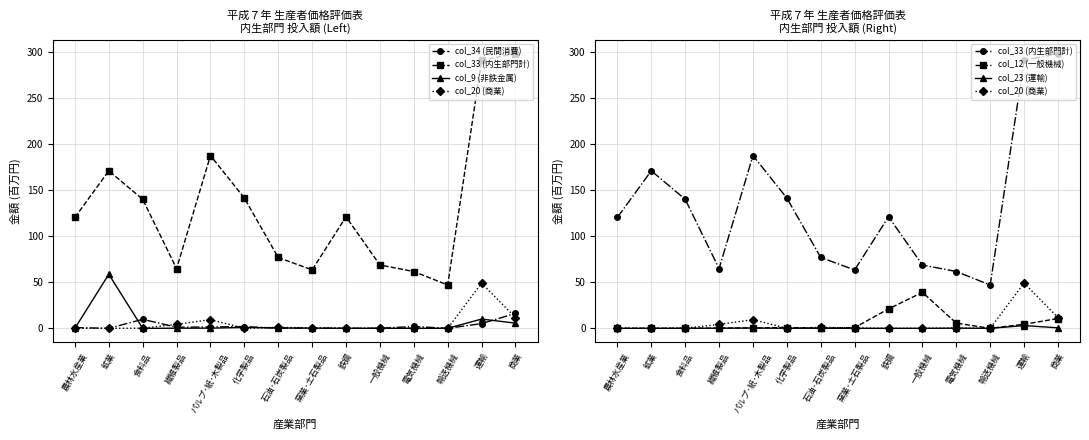

What is the value of the col_9 (非鉄金属) point at the 6th from the left?

0.9